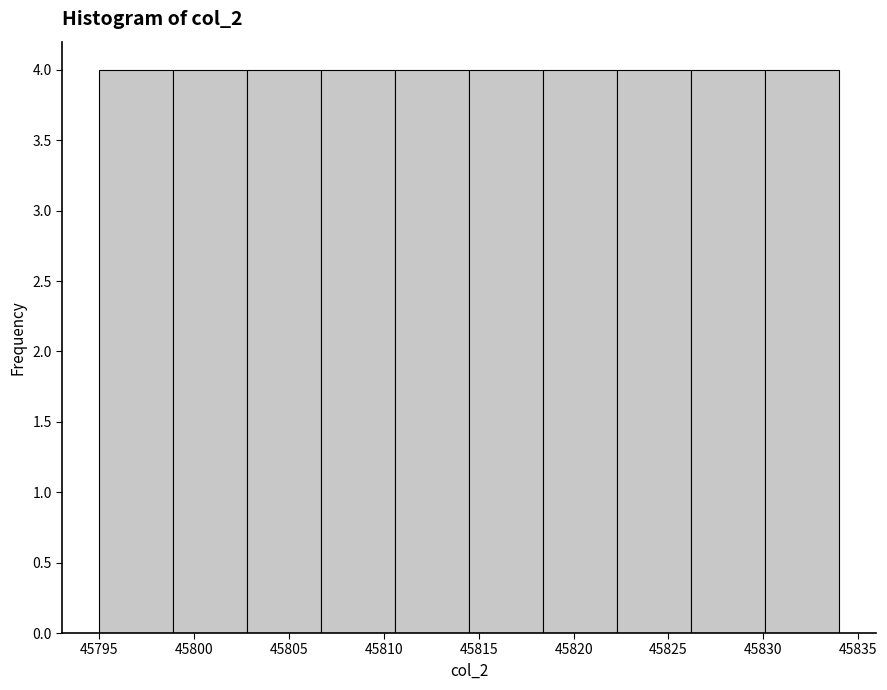

Reading left to right, list every bar in this chart as the range it spans on the x-axis followed by its height. Neither the bar edges nor the heights are printed on the chart, so give them approximately, as read against the axes.

45795.0 to 45798.9: 4
45798.9 to 45802.8: 4
45802.8 to 45806.7: 4
45806.7 to 45810.6: 4
45810.6 to 45814.5: 4
45814.5 to 45818.4: 4
45818.4 to 45822.3: 4
45822.3 to 45826.2: 4
45826.2 to 45830.1: 4
45830.1 to 45834.0: 4